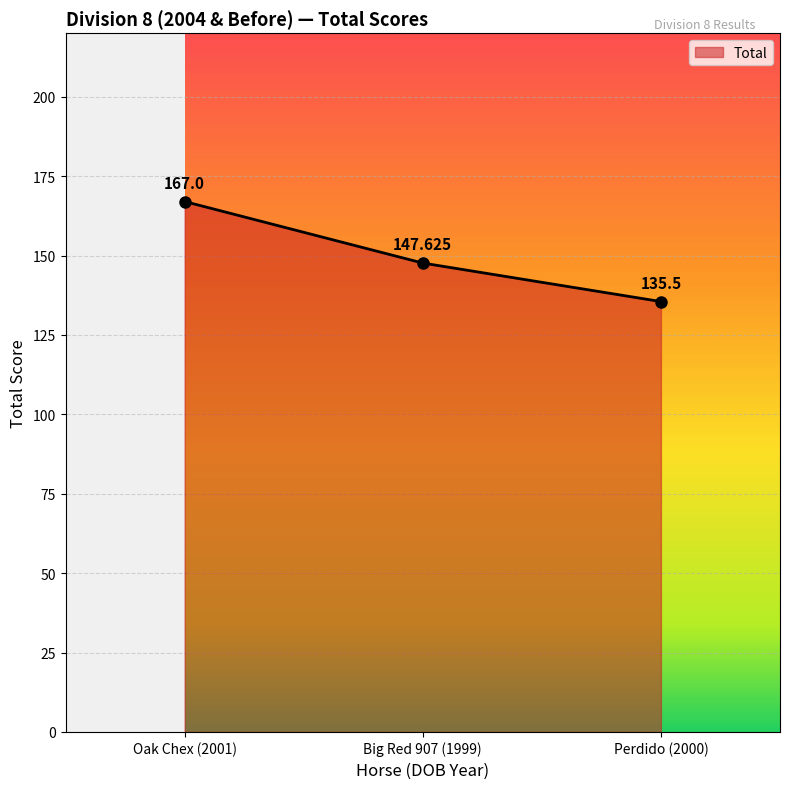

Rank the categories by value from lowest to highest.

Perdido (2000), Big Red 907 (1999), Oak Chex (2001)